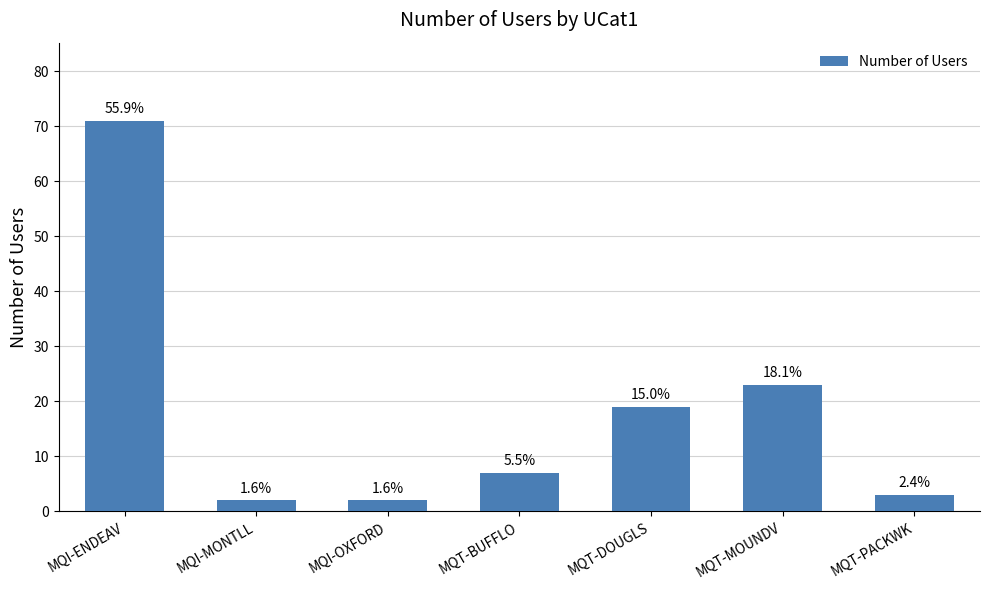

Rank the categories by value from highest to lowest.

MQI-ENDEAV, MQT-MOUNDV, MQT-DOUGLS, MQT-BUFFLO, MQT-PACKWK, MQI-MONTLL, MQI-OXFORD